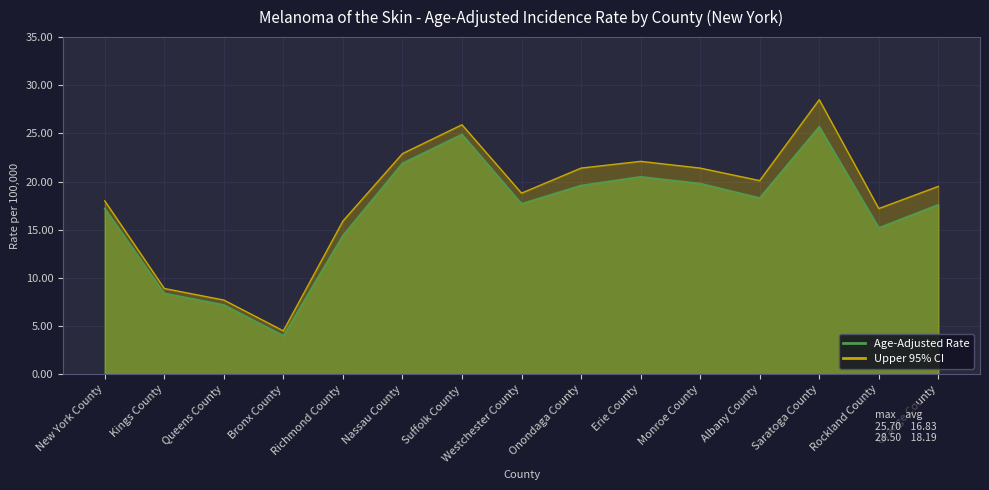

Is the value of Upper 95% CI at Bronx County greater than the value of Age-Adjusted Rate at Bronx County?

Yes